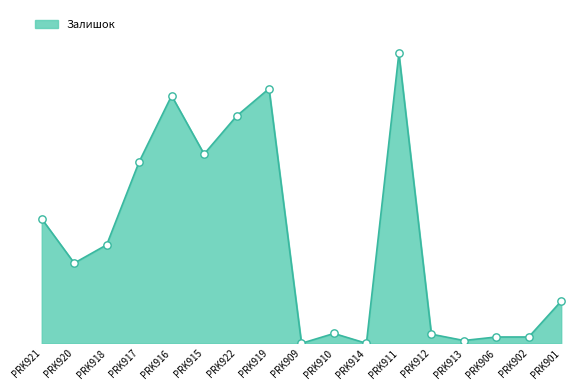

What is the change in value from PRK921 to PRK920?

-63